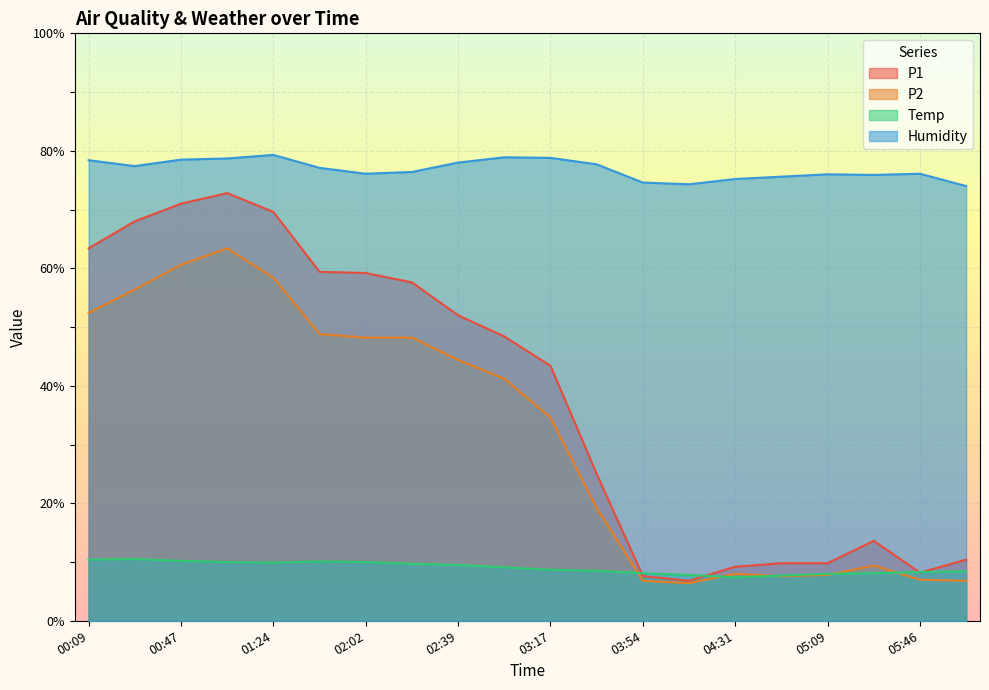

The value of Humidity at 02:58 is 122.7. True or false?

False